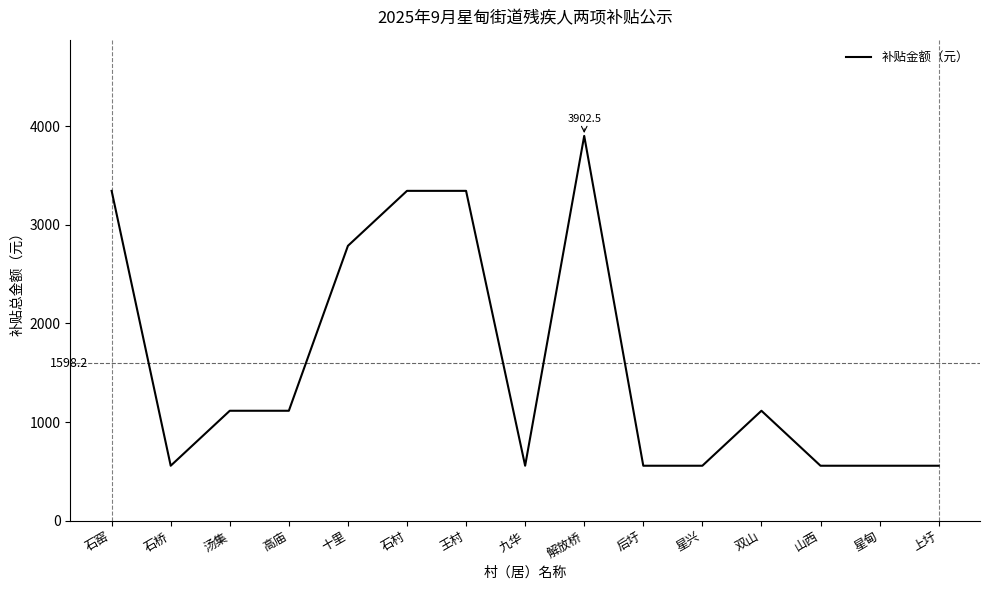

What is the change in value from 高庙 to 王村?

+2230.0